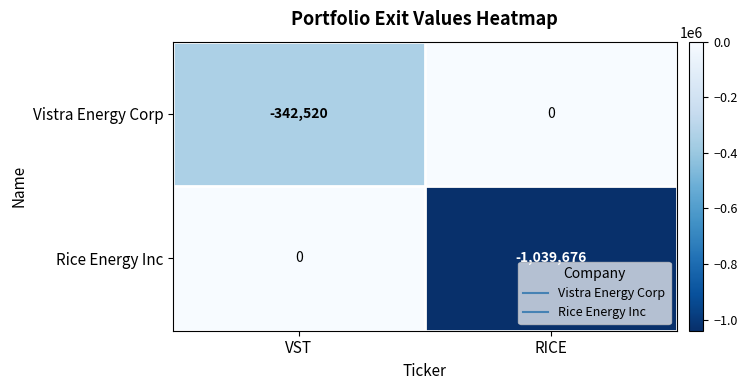

Between VST and RICE, which series saw the biggest shift?

Rice Energy Inc